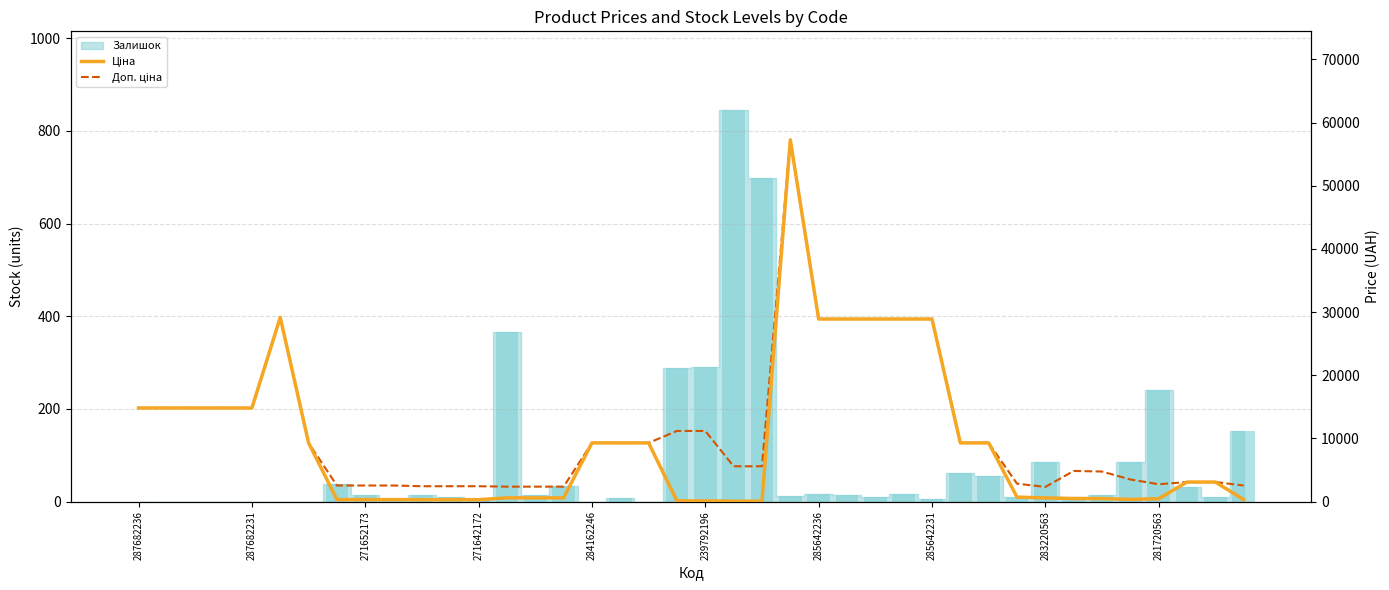

The value of Доп. ціна at 10 is 1103.4. True or false?

False